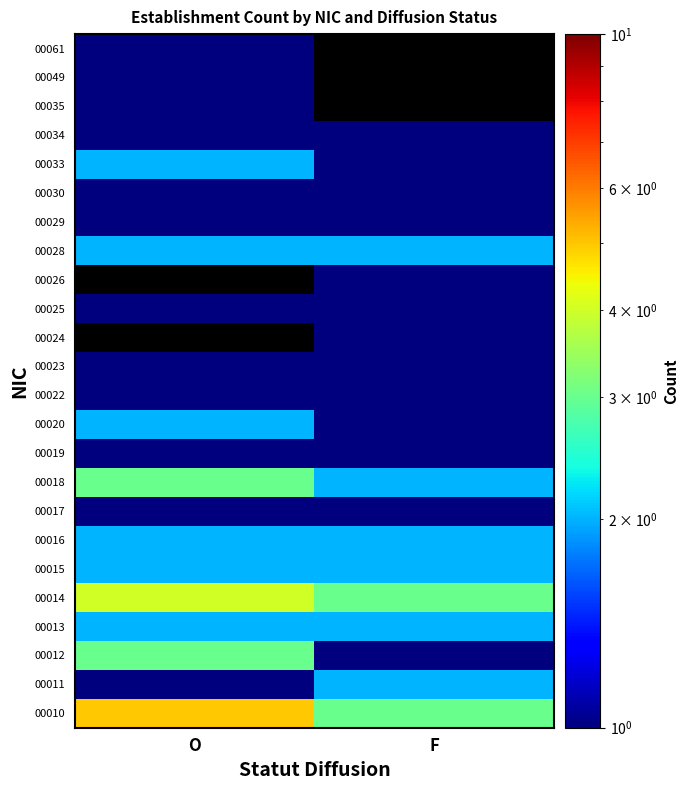

What is the approximate value of 00033 at F?

1.0